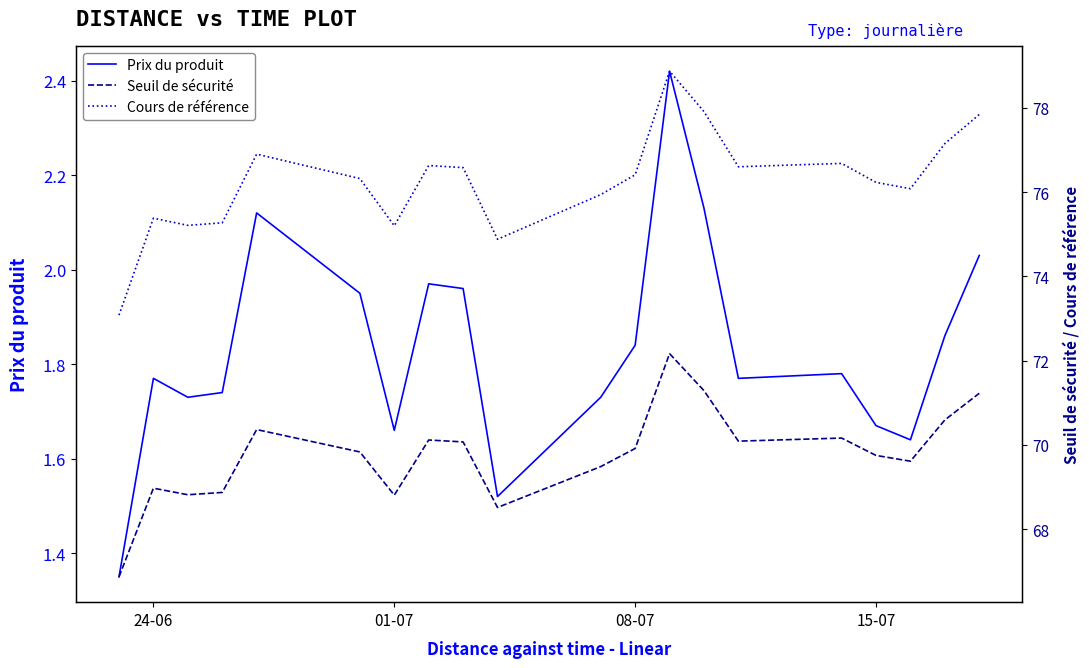

Reading right to left, list all the values displayed in this chart.

Prix du produit: 2.0	1.9	1.6	1.7	1.8	1.8	2.1	2.4	1.8	1.7	1.5	2.0	2.0	1.7	1.9	2.1	1.7	1.7	1.8	1.4
Seuil de sécurité: 71.2	70.6	69.6	69.8	70.2	70.1	71.3	72.2	69.9	69.5	68.5	70.1	70.1	68.8	69.8	70.4	68.9	68.8	69.0	66.9
Cours de référence: 77.8	77.2	76.1	76.2	76.7	76.6	77.9	78.9	76.4	75.9	74.9	76.6	76.6	75.2	76.3	76.9	75.3	75.2	75.4	73.1